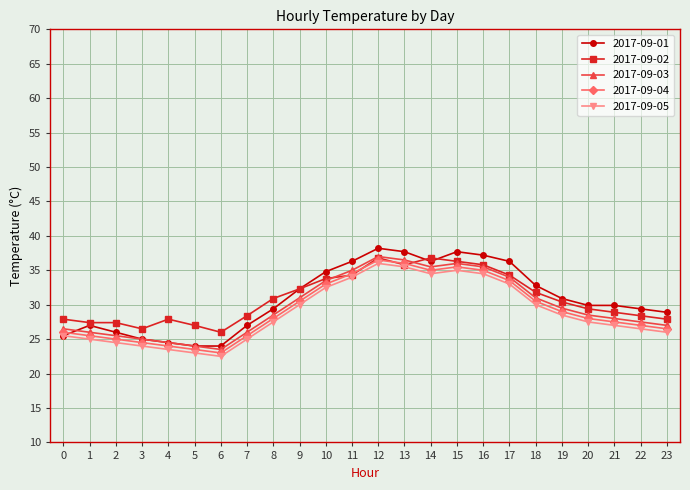

Which series has the widest spread of values?

2017-09-01